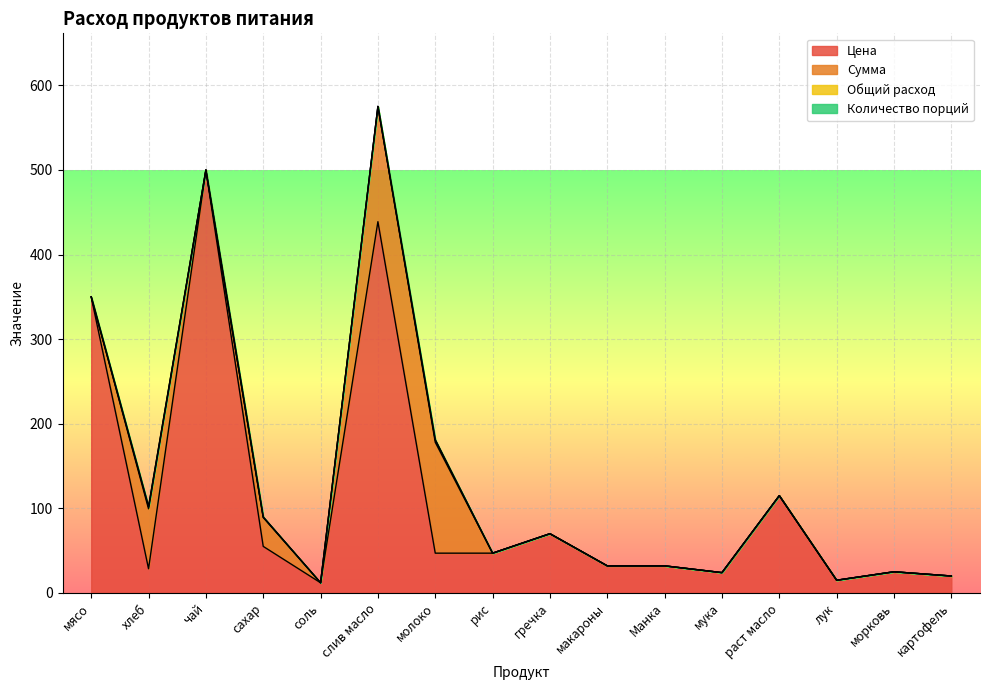

At which category does Количество порций reach its first local peak?

хлеб